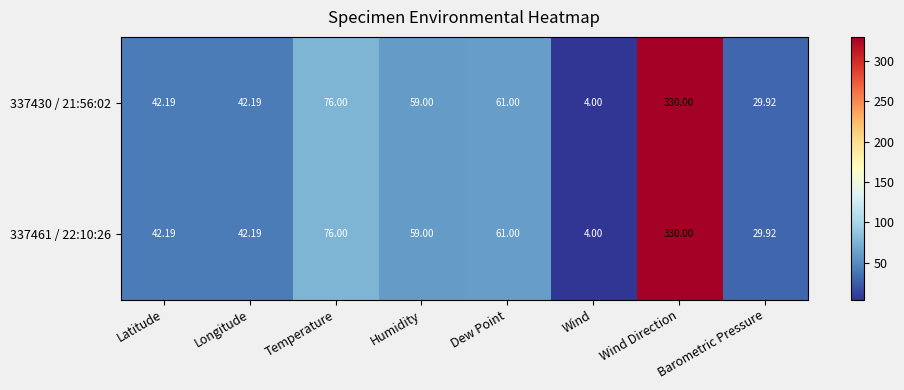

How many values in the 337461 / 22:10:26 series are below 59?

4